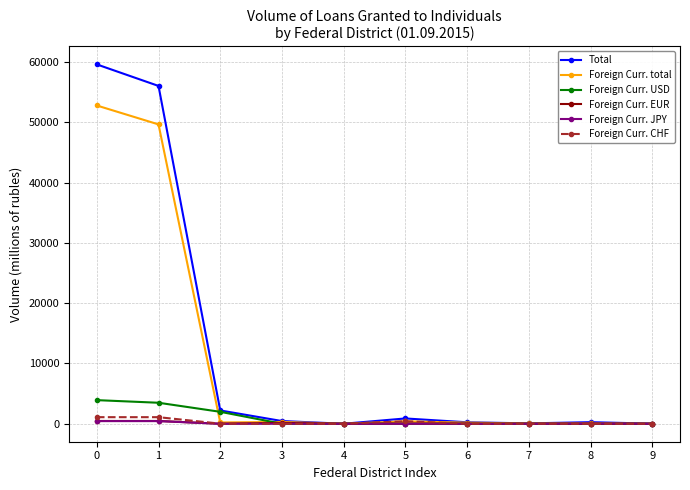

Which series has the widest spread of values?

Total